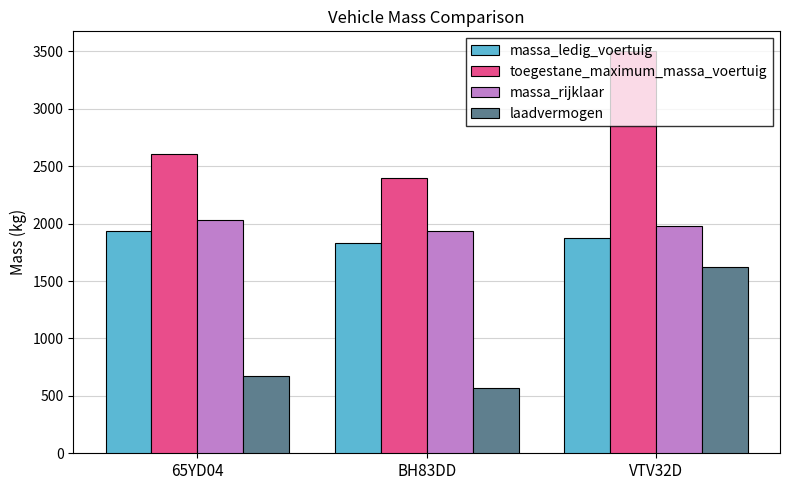

What is the label of the 3rd bar from the right?

65YD04